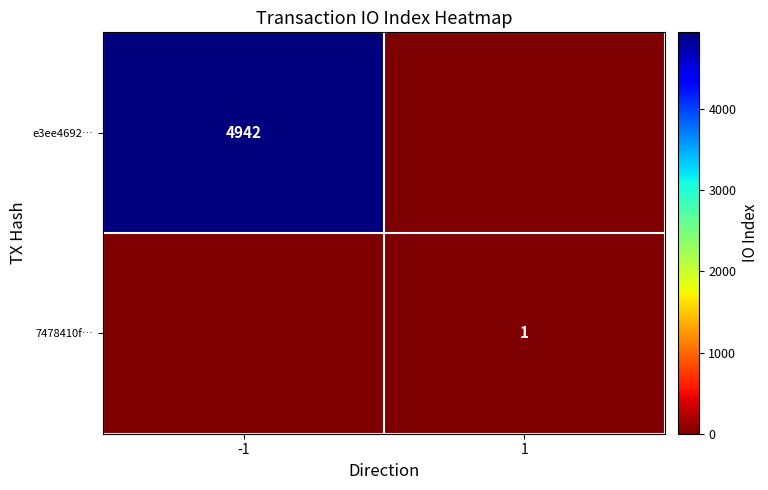

The e3ee4692… series shows 4942 at -1. True or false?

True